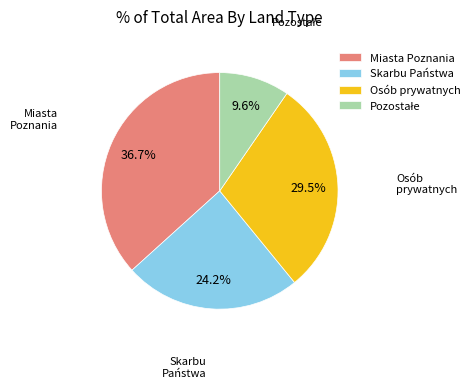

Which category has the biggest portion of the pie?

Miasta Poznania